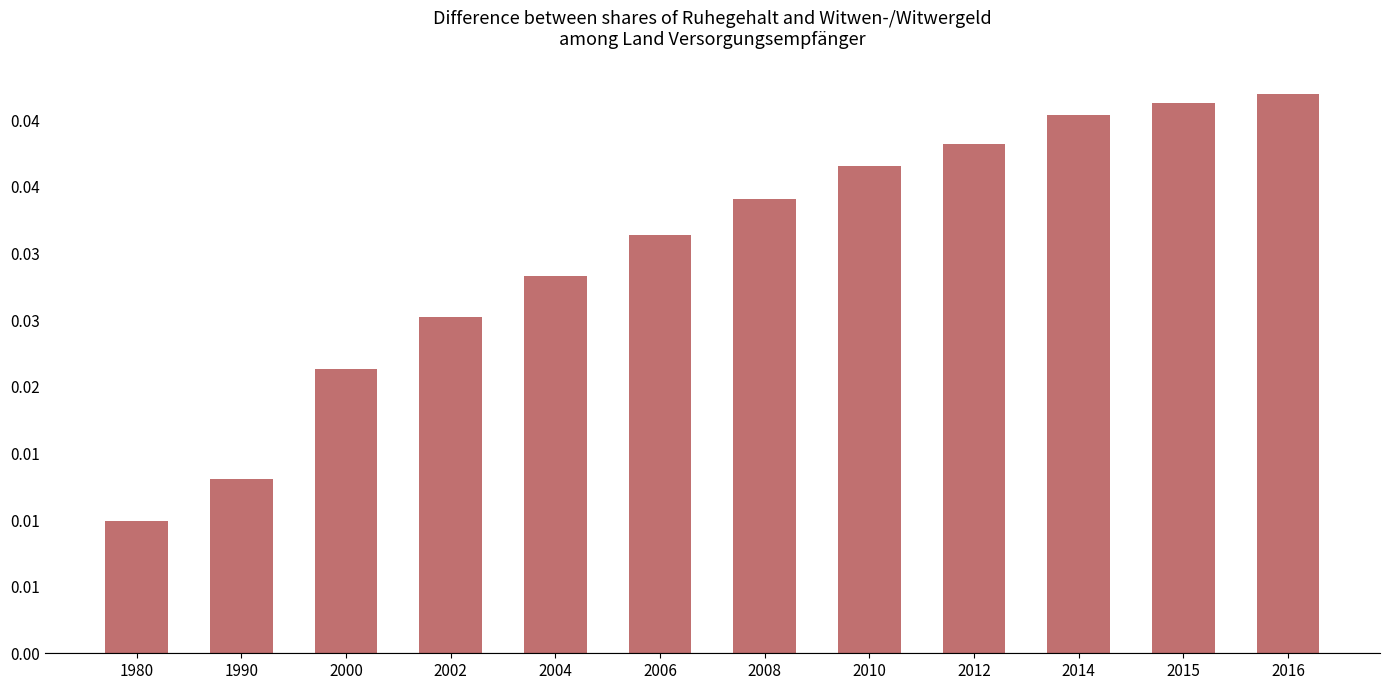

Count the values in the range 0 to 1.

12